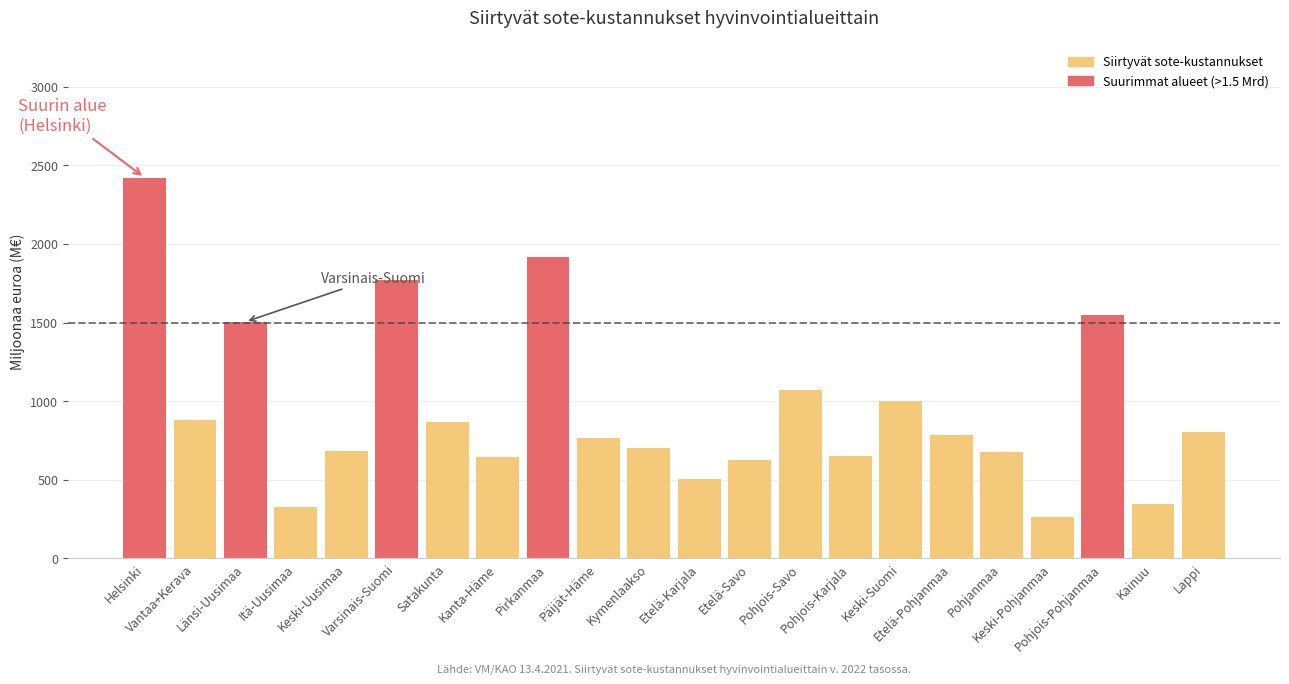

What is the minimum value shown in the chart?

265.1